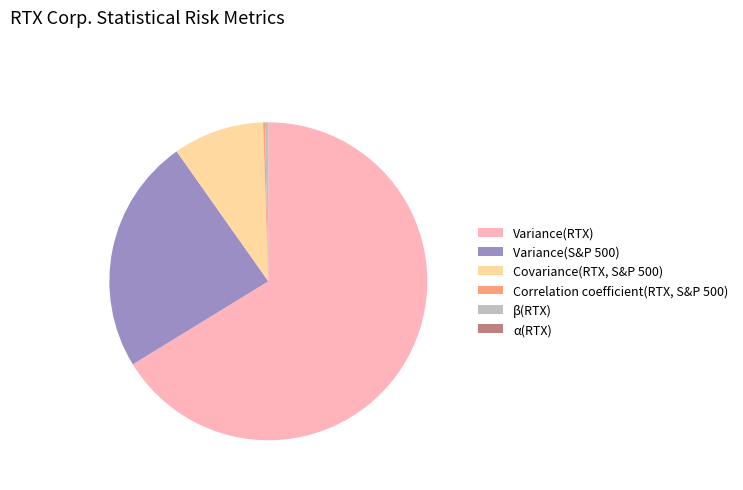

What is the largest slice in the pie chart?

Variance(RTX)